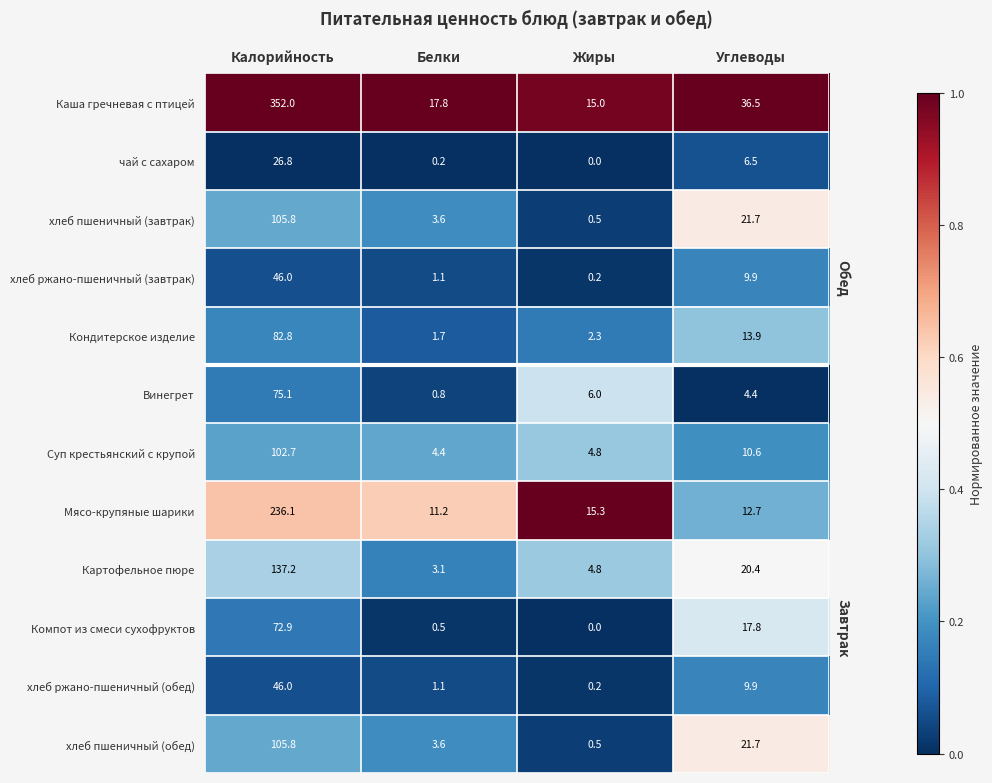

Which series has the widest spread of values?

Каша гречневая с птицей